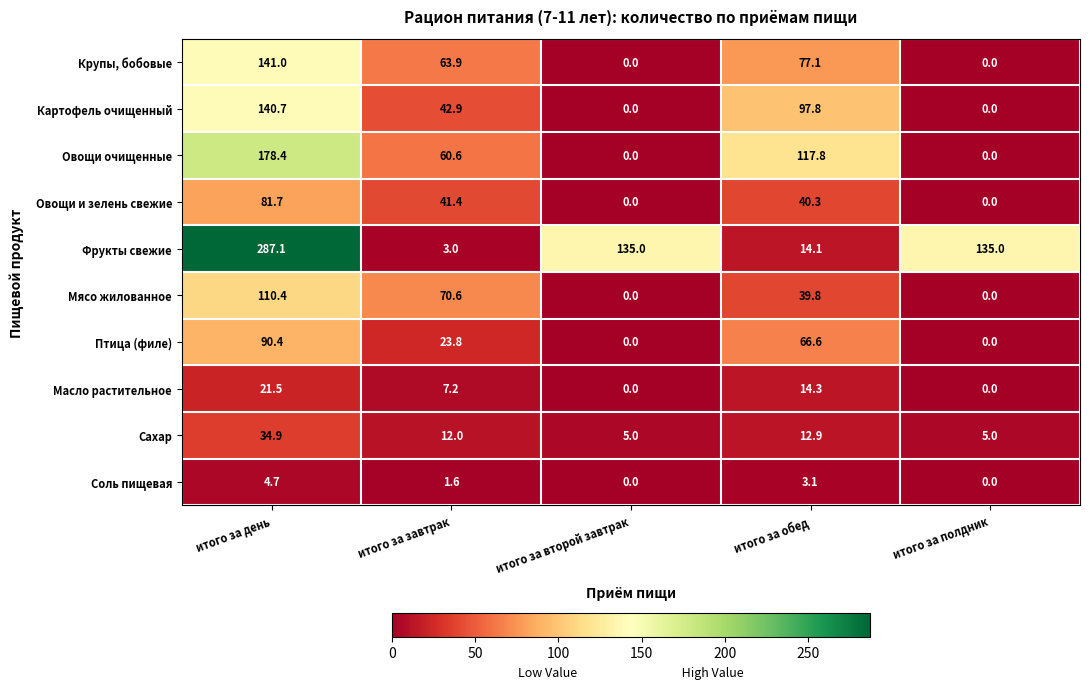

What is the difference between the maximum and minimum values in the Птица (филе) series?

90.4